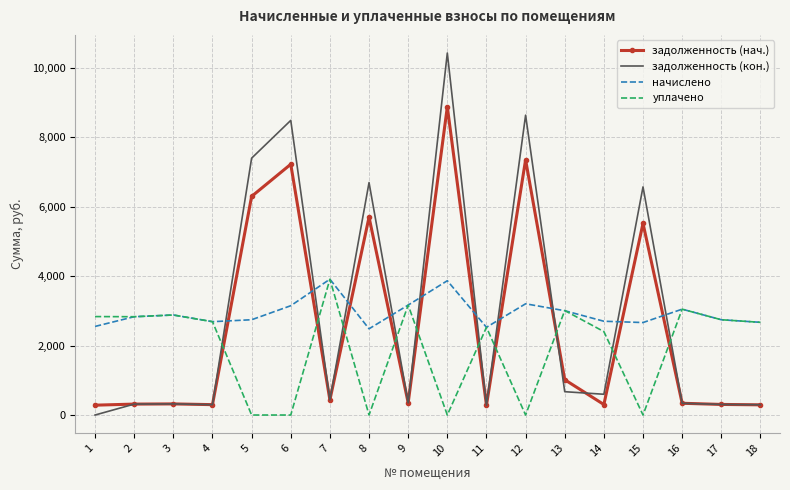

The value of уплачено at 11 is 1218.6. True or false?

False